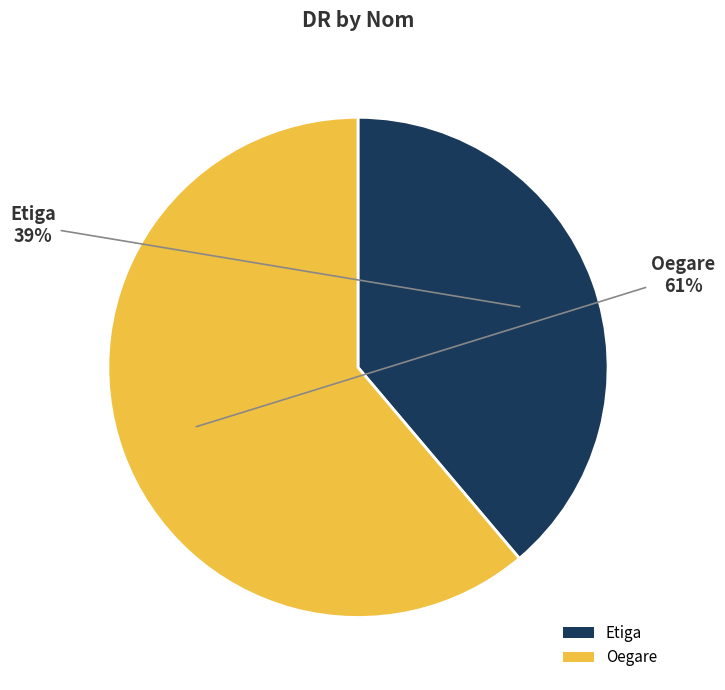

Count the number of slices in the pie.

2